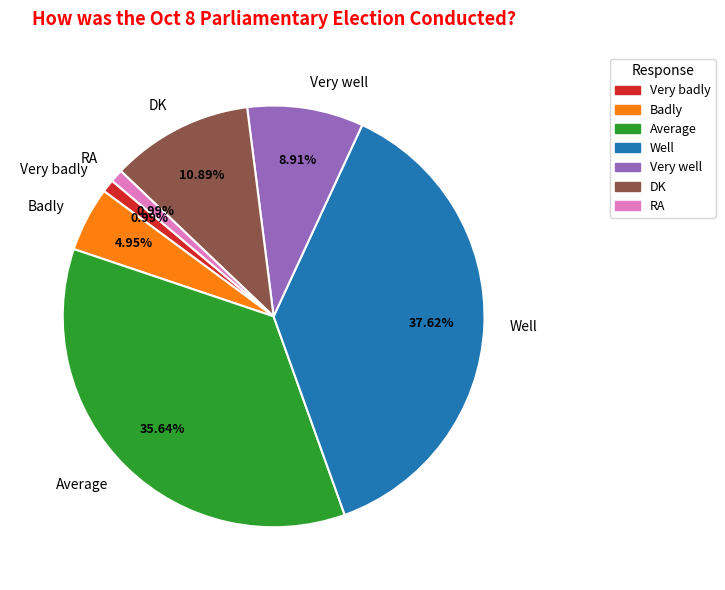

To the nearest percent, what is the difference between the RA and Average slice percentages?

35%